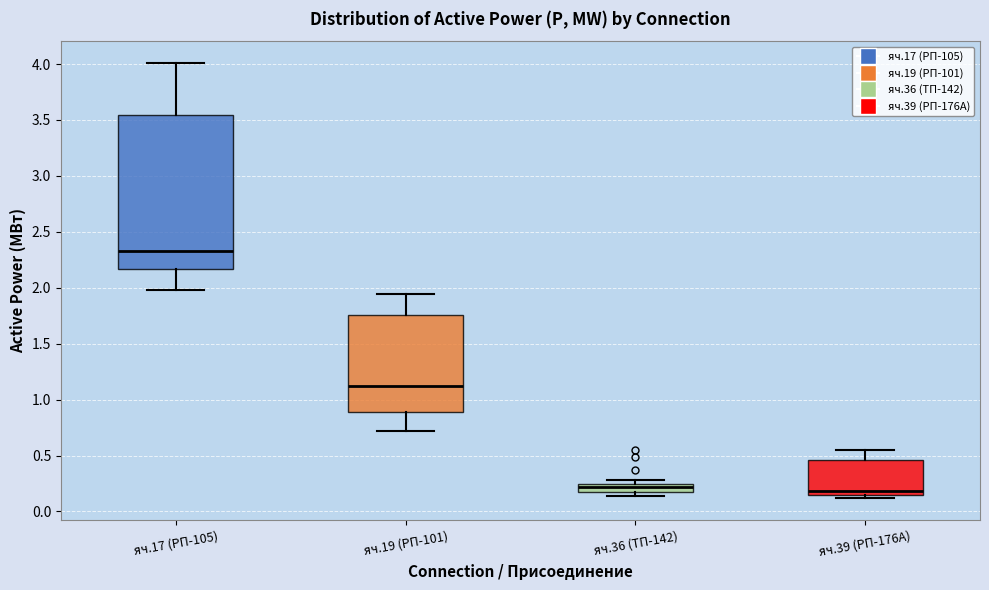

Where is the lower edge of the box for яч.17 (РП-105) on the y-axis? The values are not printed on the chart, so give them approximately, as read against the axis.

2.15